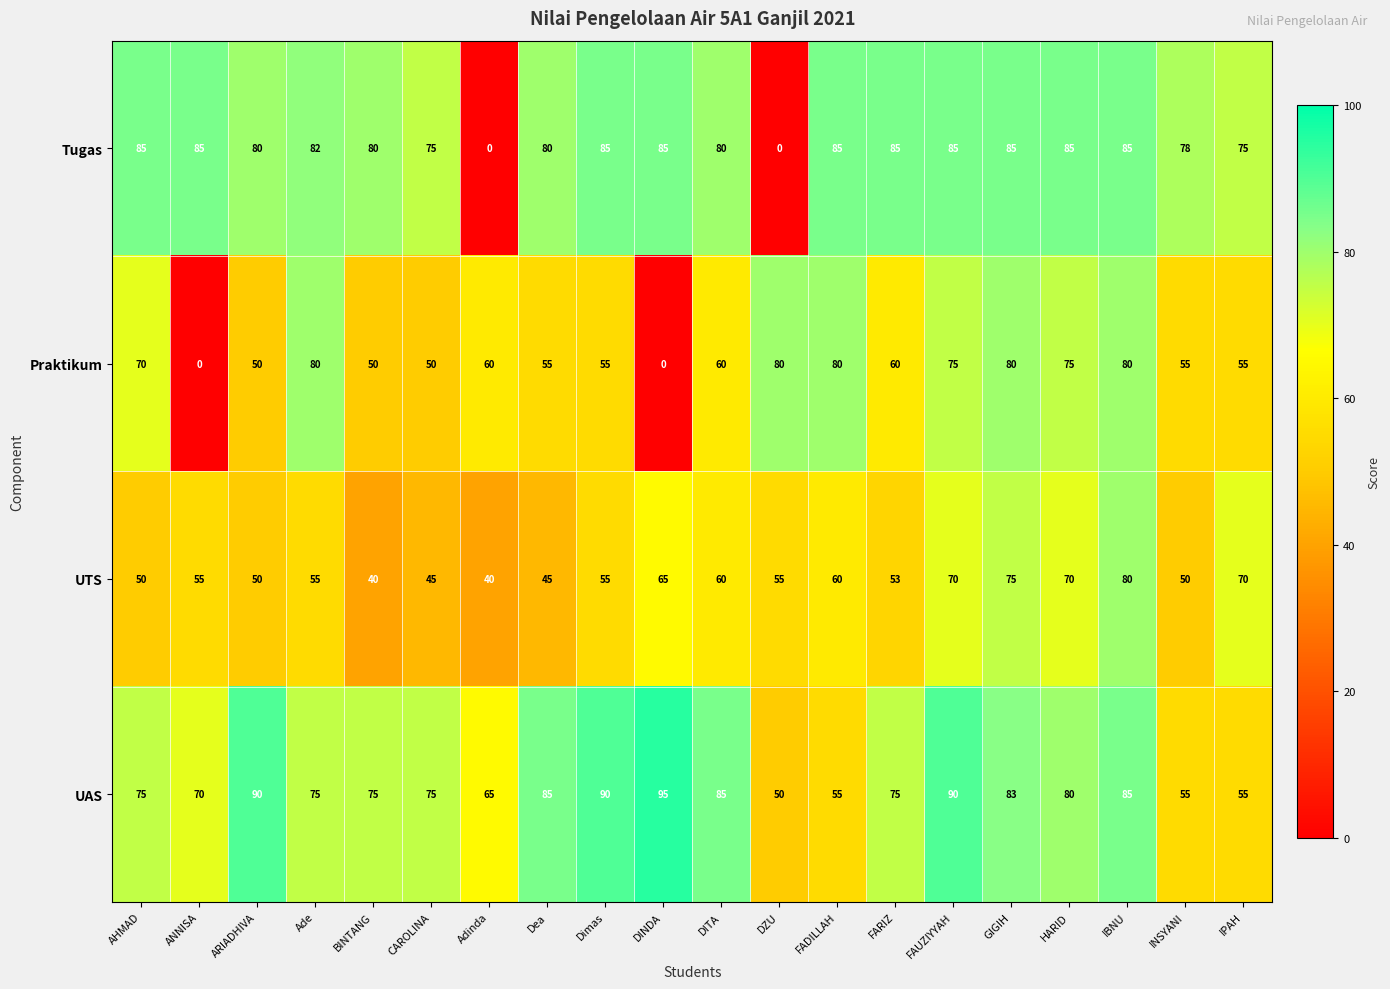

Is it true that Praktikum equals 80 at DZU?

True